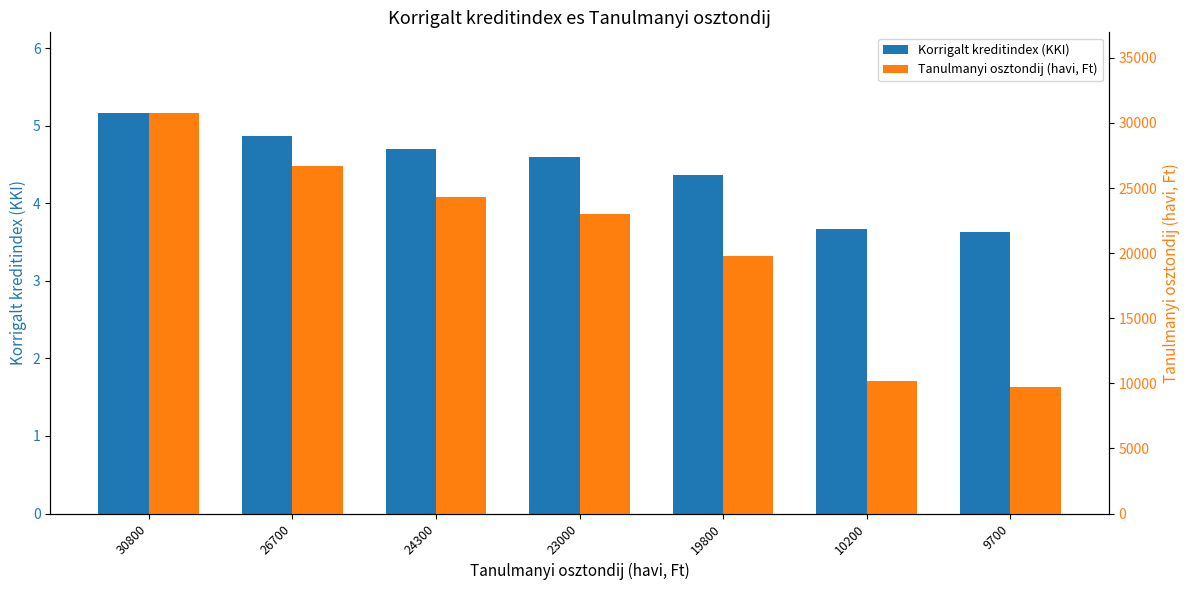

How many data points in Tanulmanyi osztondij (havi, Ft) are above 23000?

3